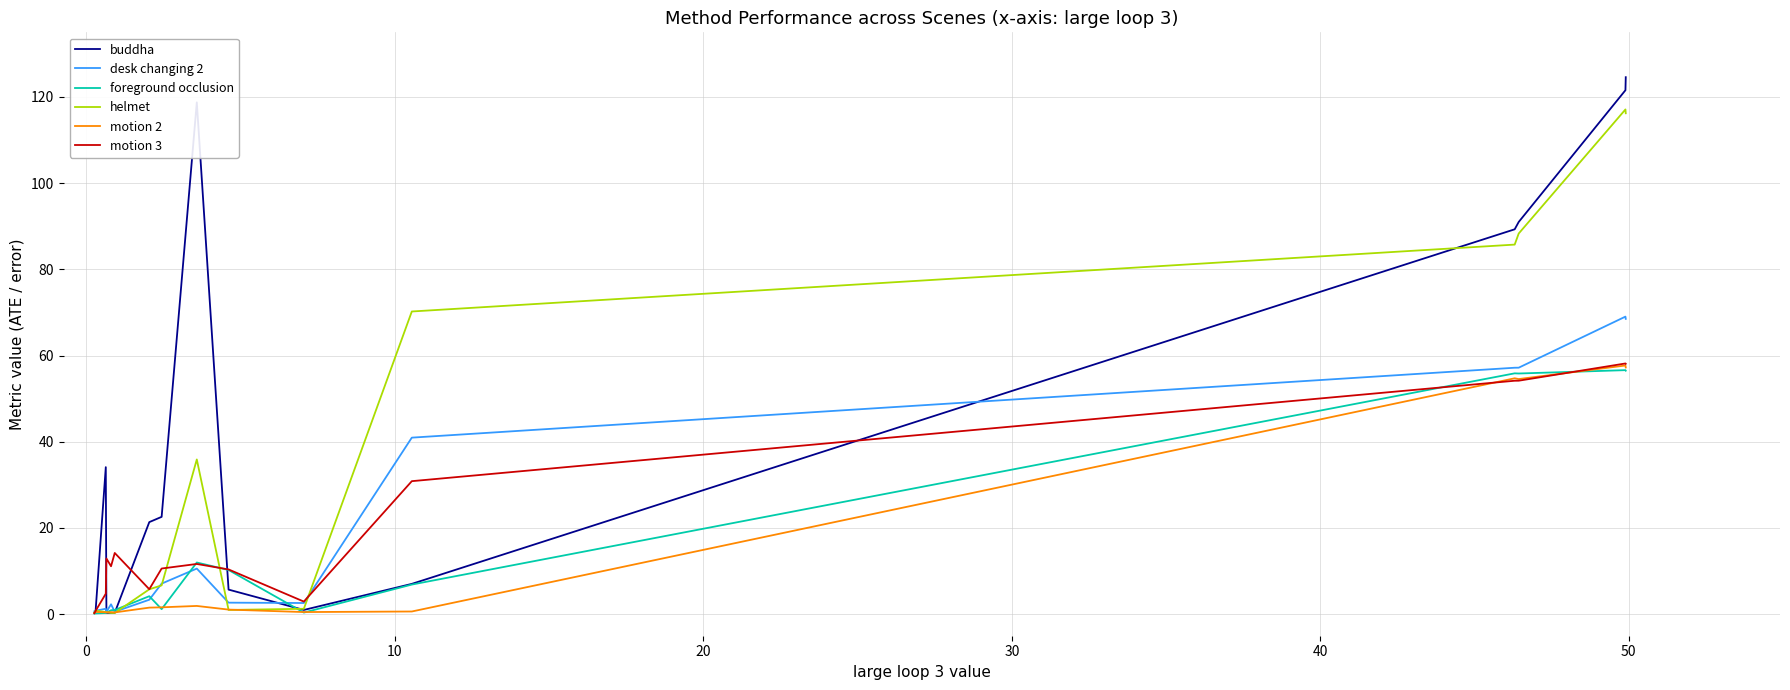

Which series has the largest total across all categories?

buddha